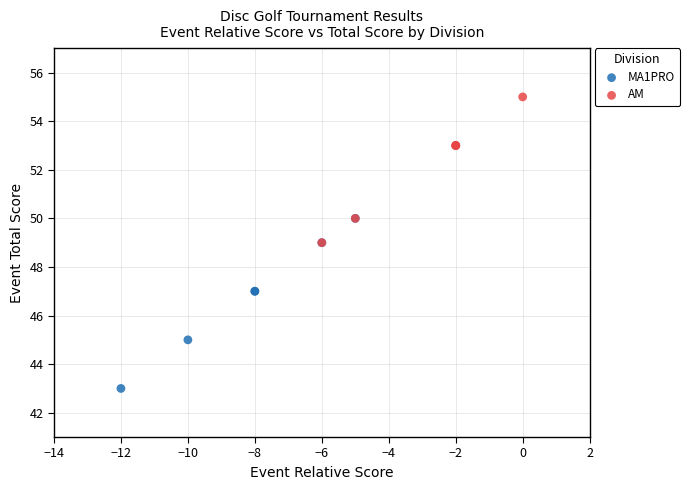

Which series reaches the maximum Y coordinate?

AM